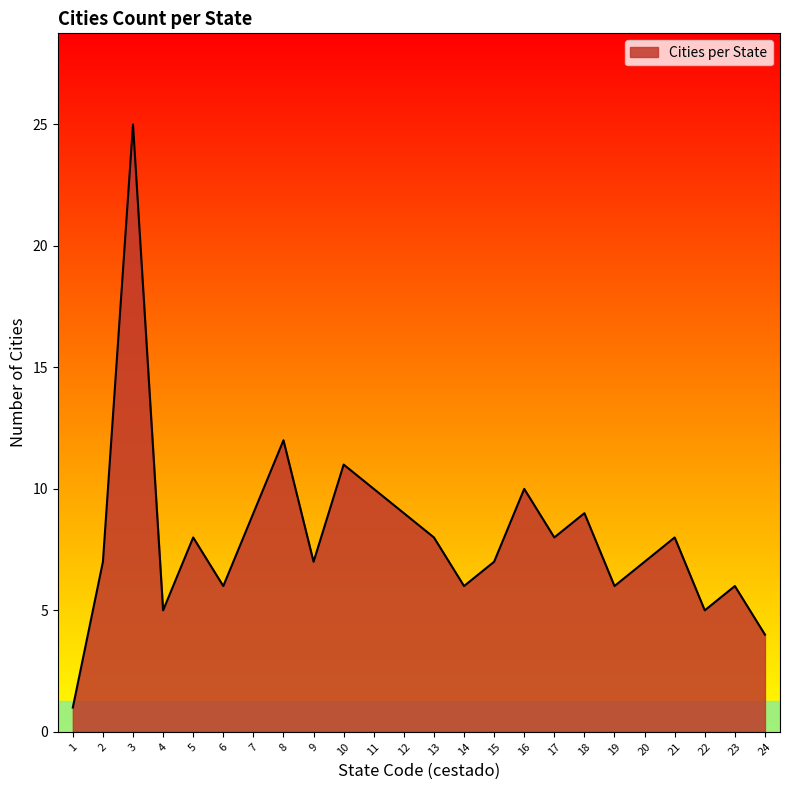

What value does the data have at 13?

8